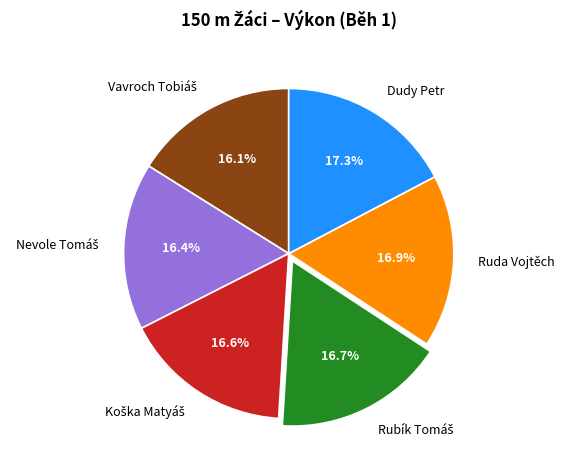

To the nearest percent, what is the average slice percentage?

17%